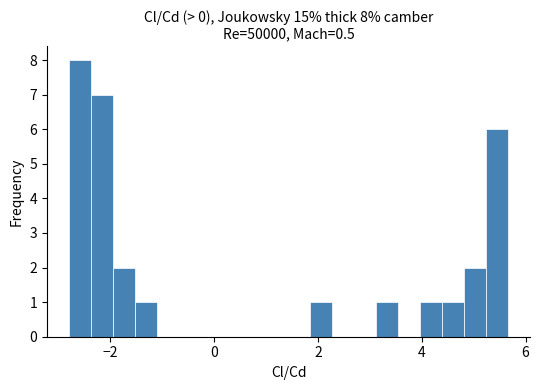

Read against the x-axis, roughly where is the centre of the tallest bar?

-2.6